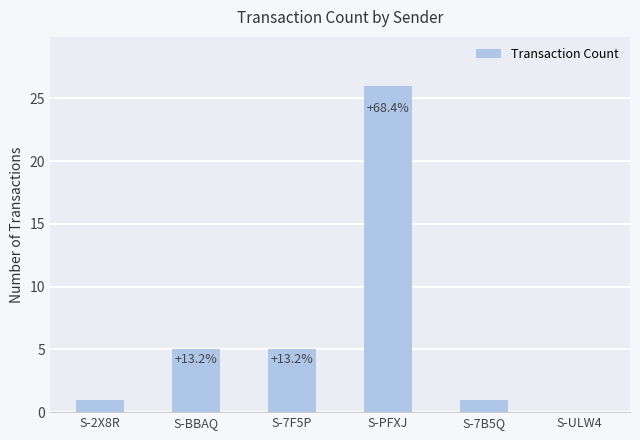

Are the bars horizontal?

No